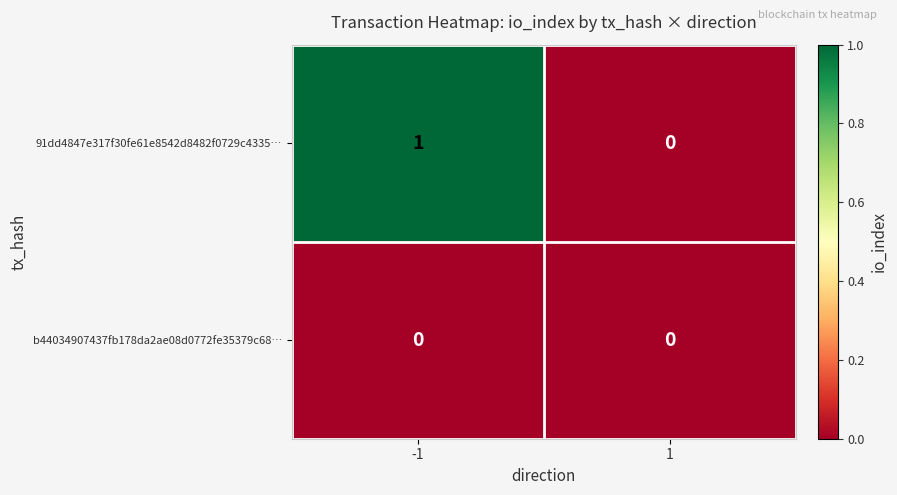

The value of b44034907437fb178da2ae08d0772fe35379c68… at 1 is 0. True or false?

True